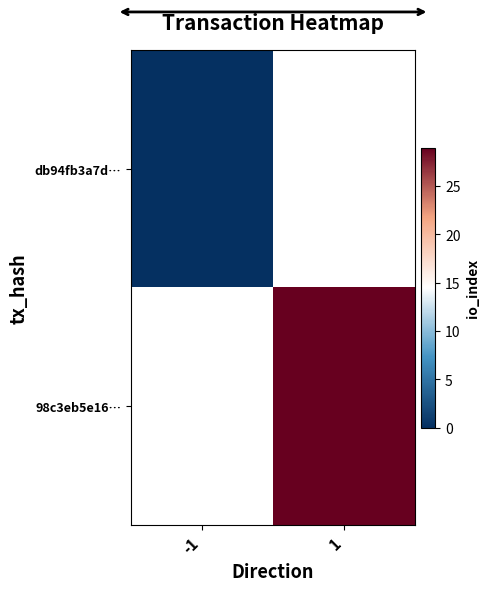

Count the number of categories in the chart.

2